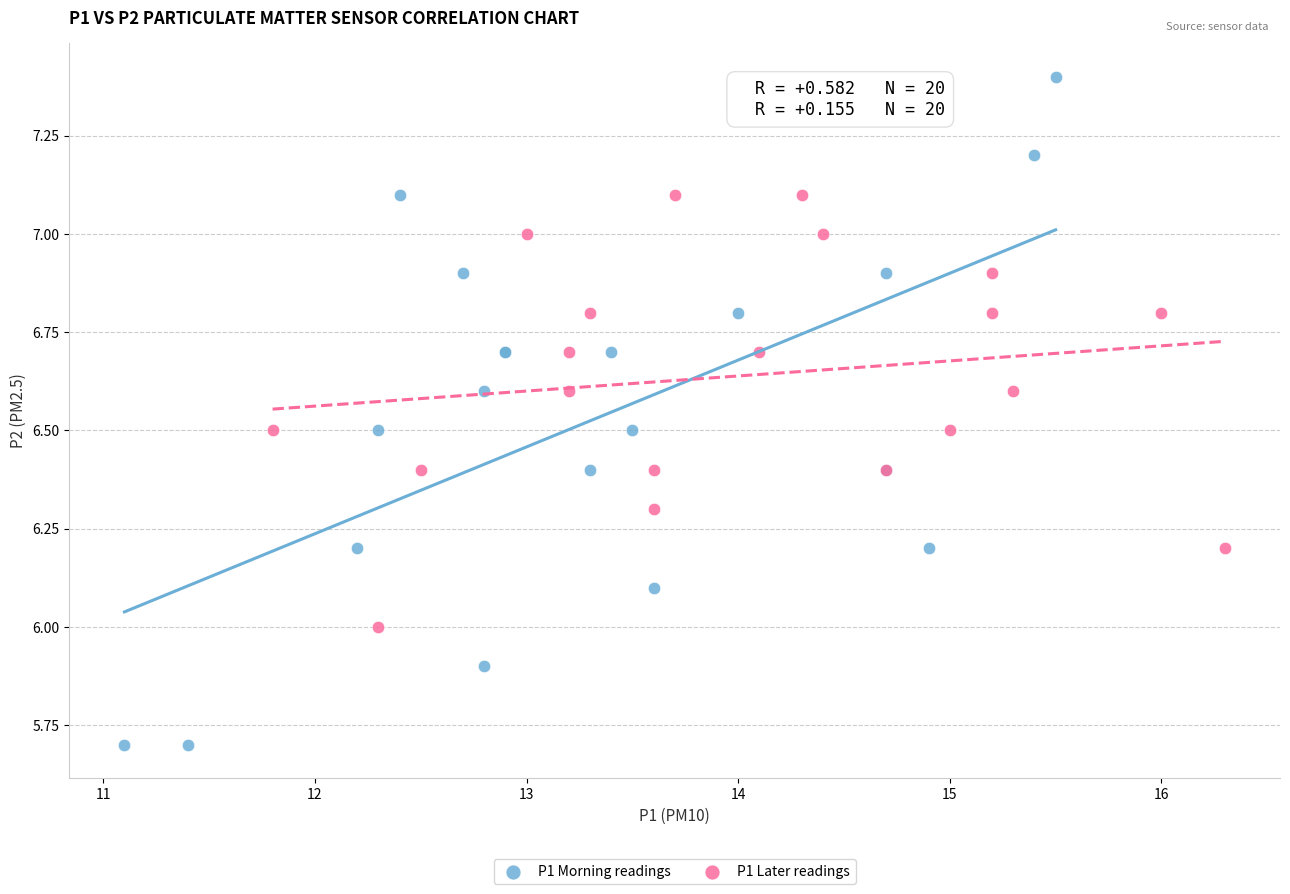

Which series reaches the maximum Y coordinate?

P1 Morning readings